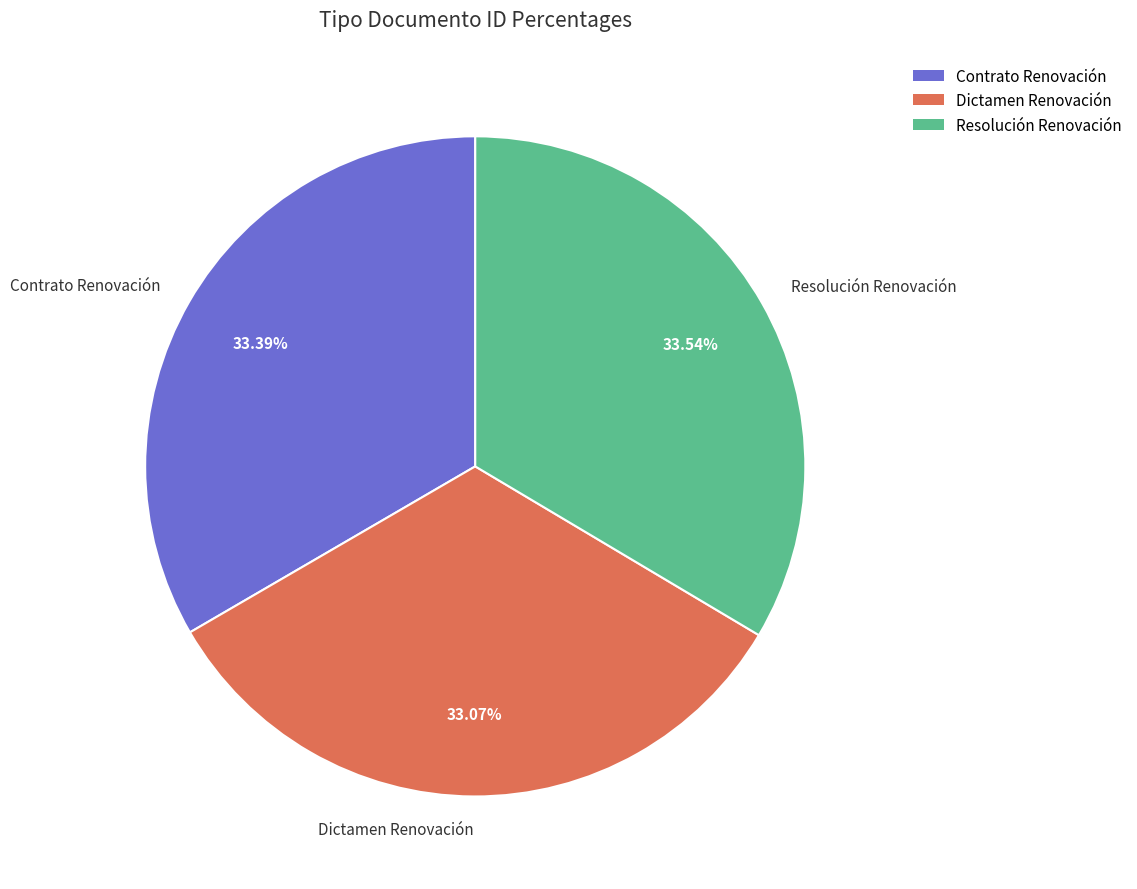

To the nearest percent, what is the combined percentage of Resolución Renovación and Dictamen Renovación?

67%